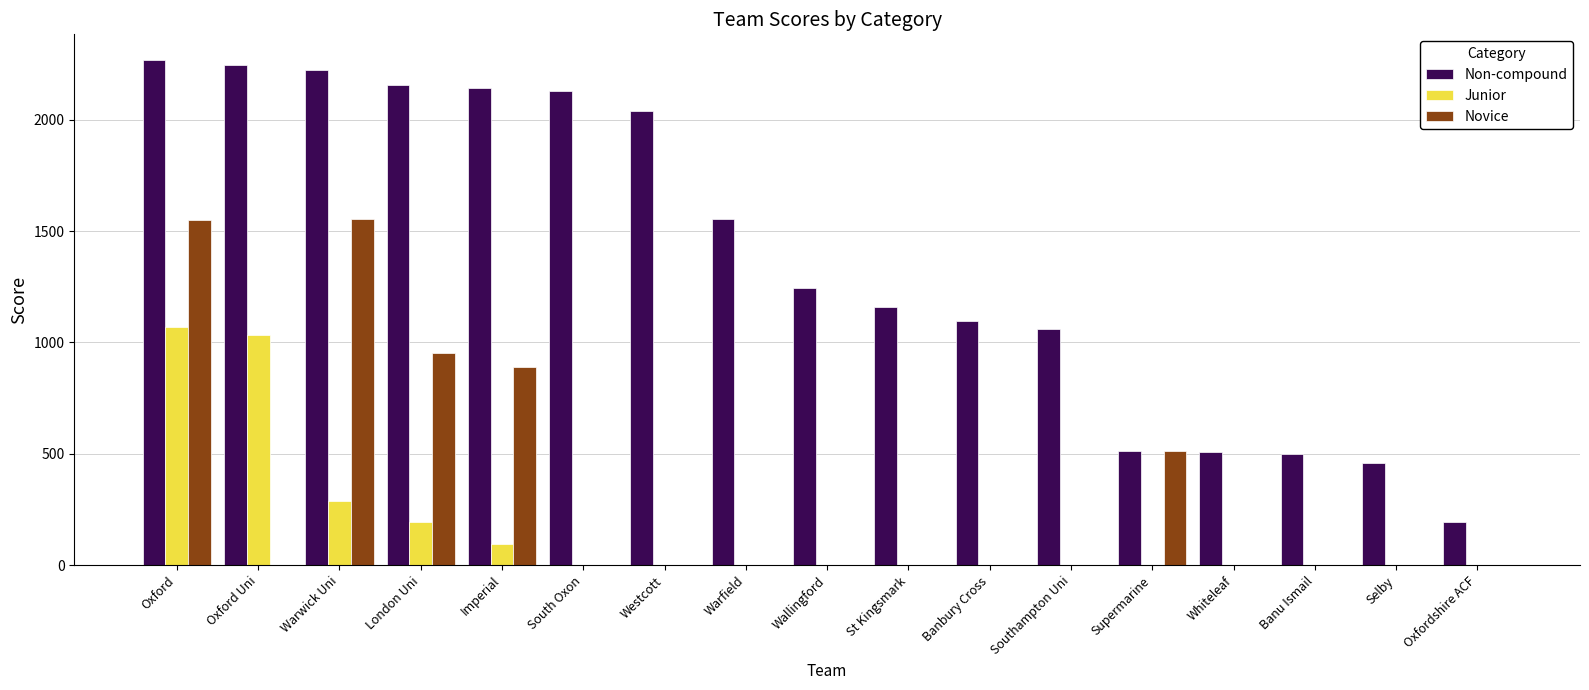

What is the total value across all series at Oxford Uni?

3279